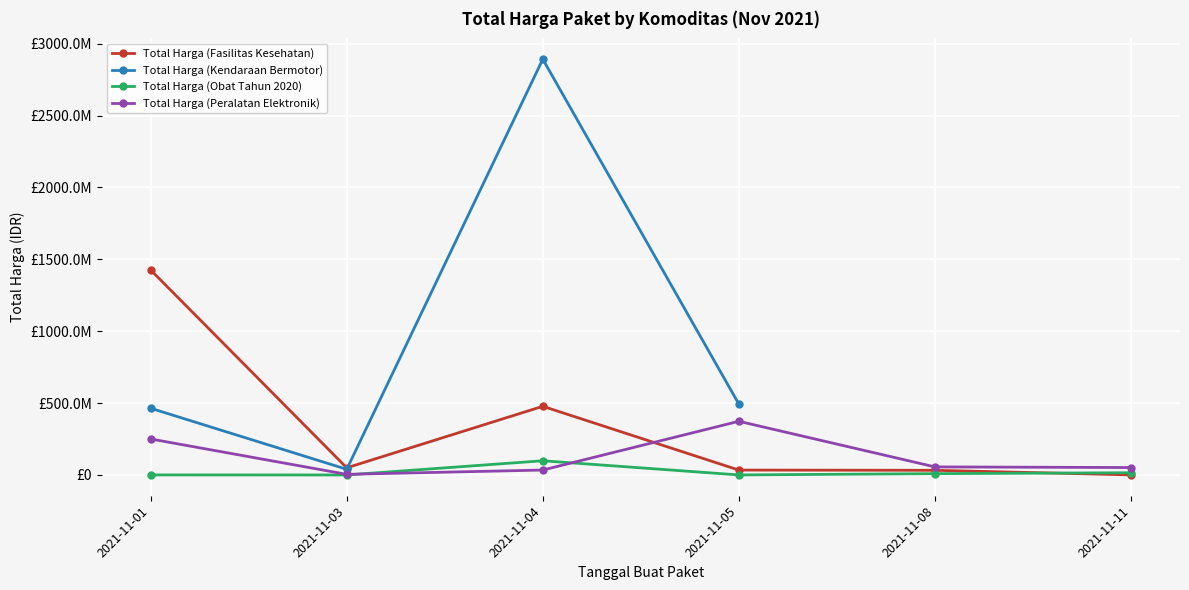

The Total Harga (Kendaraan Bermotor) series shows 22070180.7 at 2021-11-03. True or false?

False